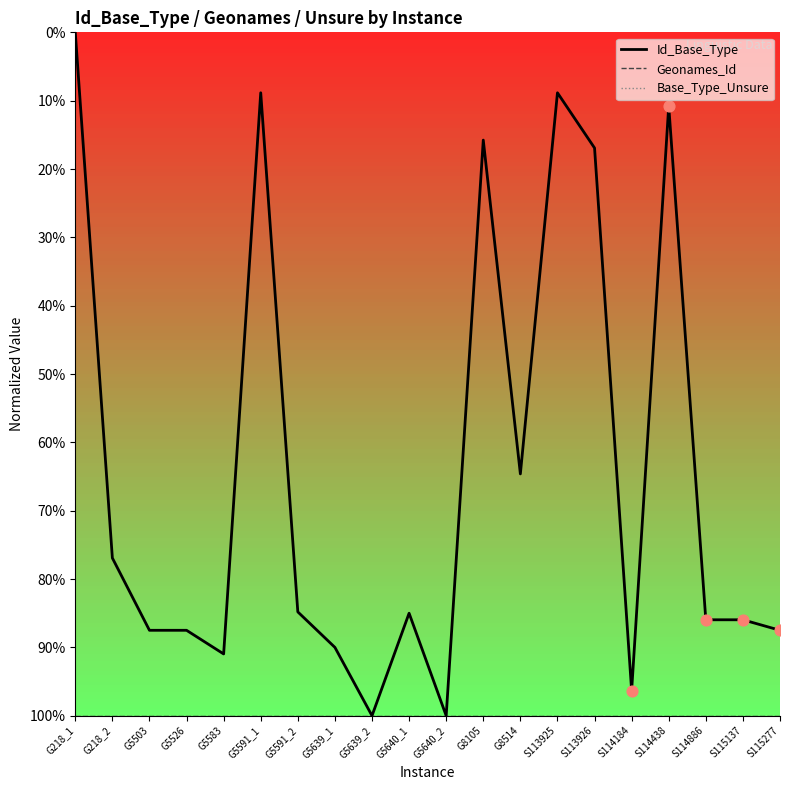

Is the value of Base_Type_Unsure at G5639_1 greater than the value of Geonames_Id at G5583?

No